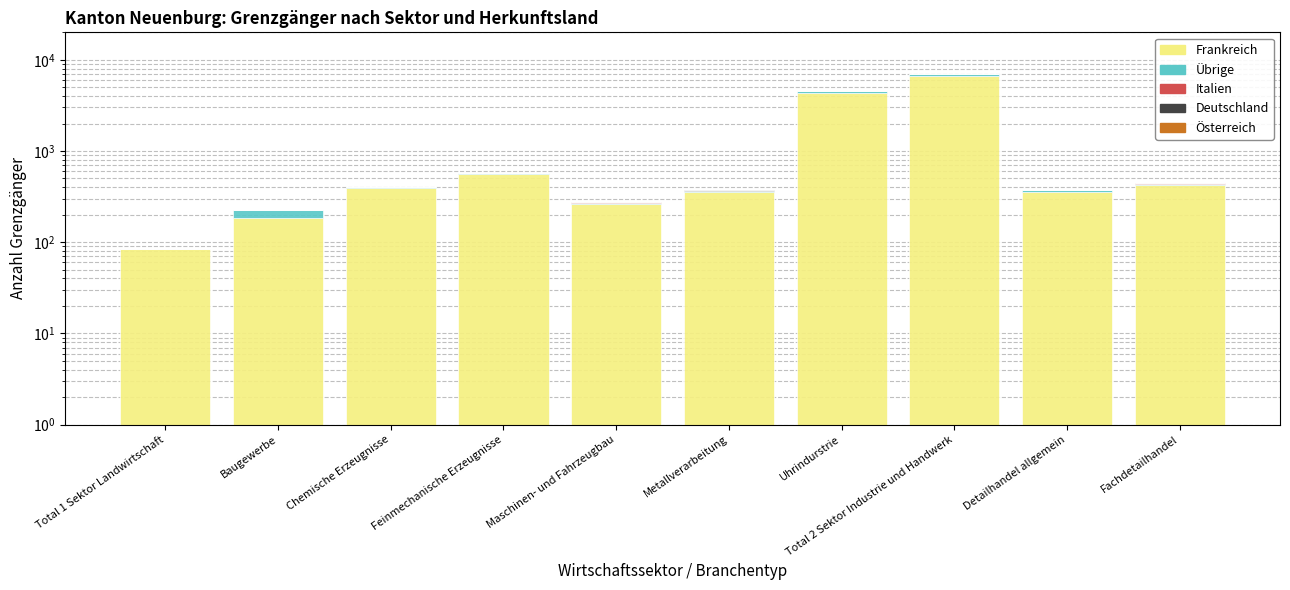

What is the difference between the second highest and minimum values in the Italien series?

16